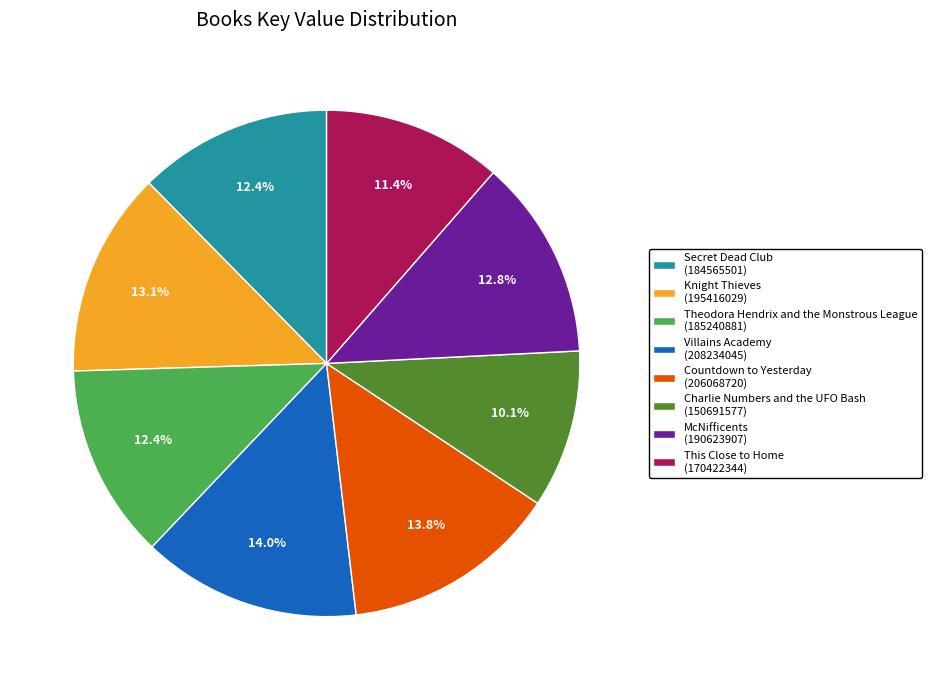

To the nearest percent, what percentage of the pie is Theodora Hendrix and the Monstrous League?

12%